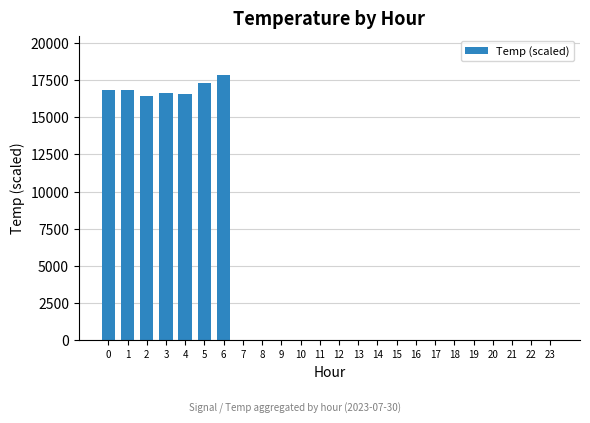

The value at 1 is 9578.1. True or false?

False